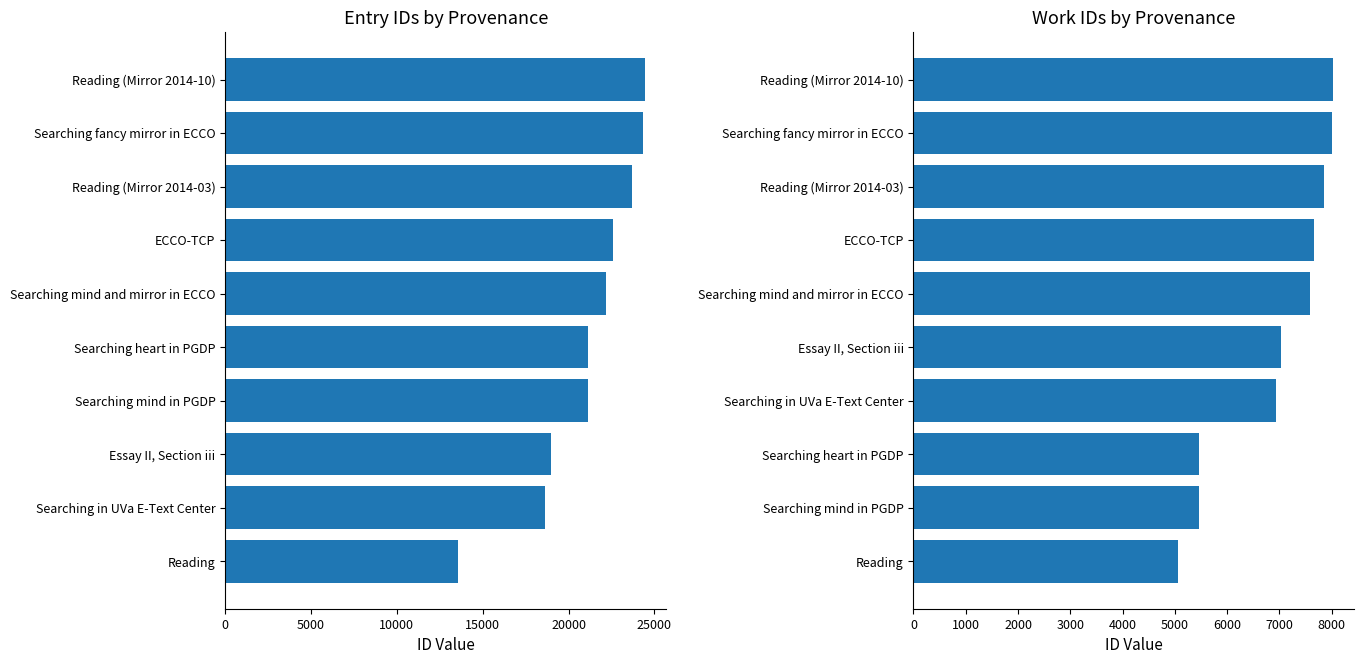

The value of id at Reading (Mirror 2014-10) is 24463. True or false?

True